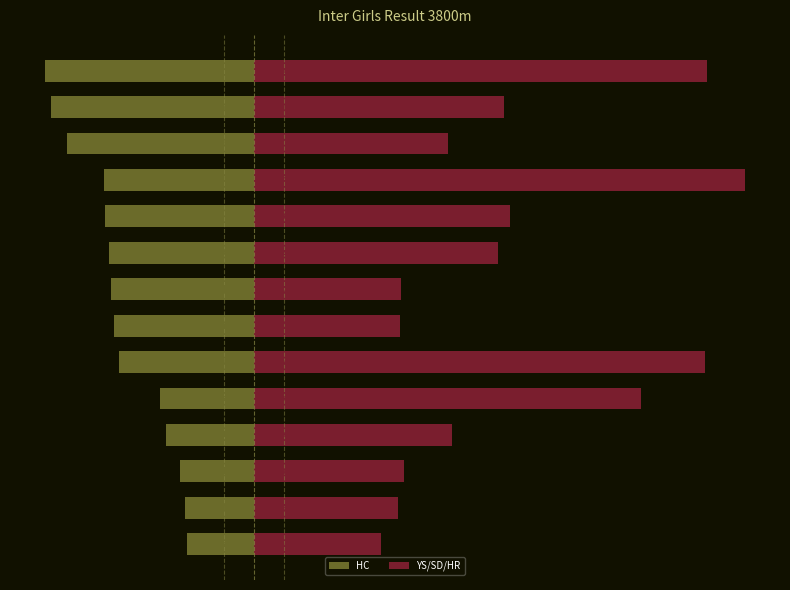

The value of YS/SD/HR at 3 is 5.0. True or false?

False